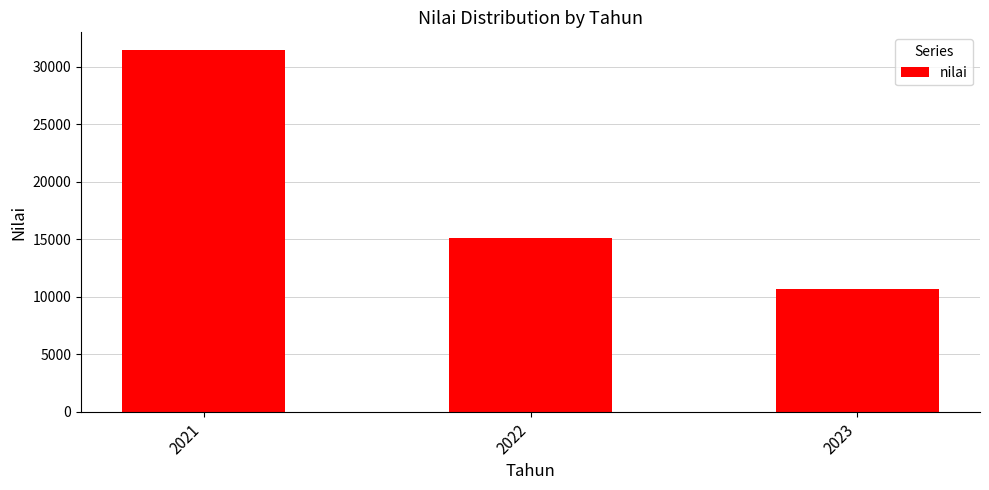

Is it true that the value at 2022 is 15132.9?

True